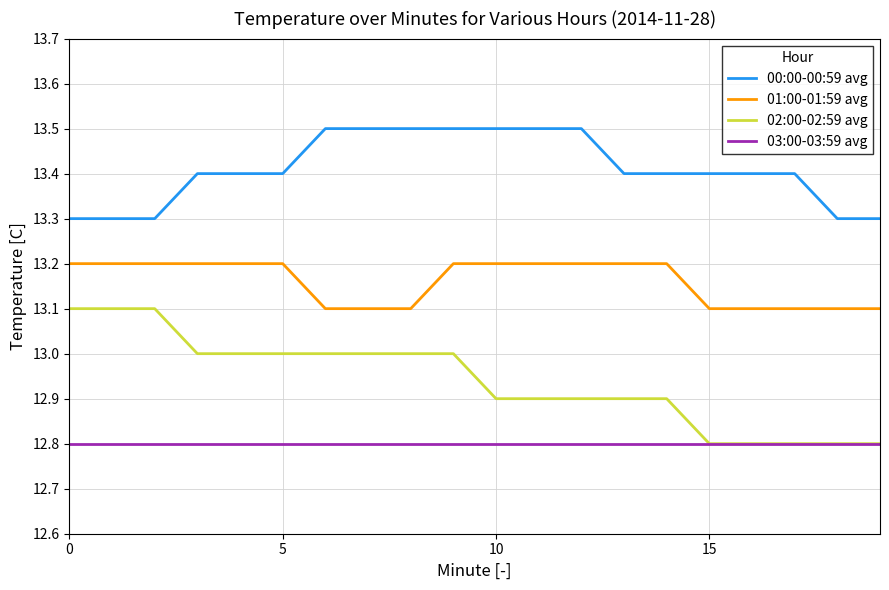

What is the highest value of the 01:00-01:59 avg series?

13.2